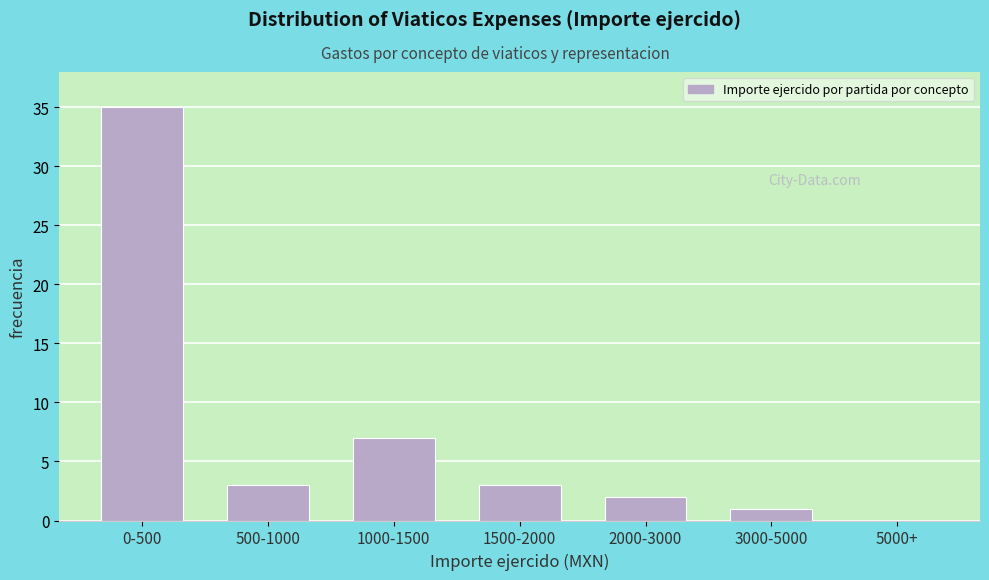

Reading right to left, extract all data points from this chart.

5000+=0	3000-5000=1	2000-3000=2	1500-2000=3	1000-1500=7	500-1000=3	0-500=35